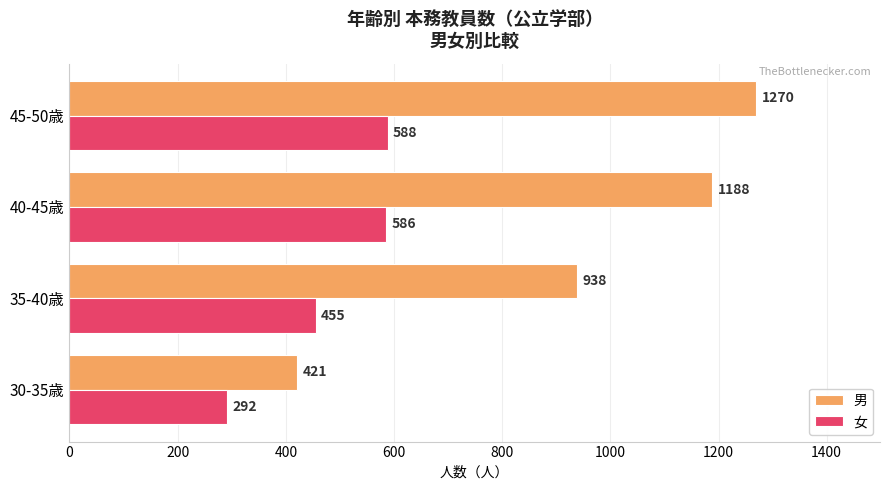

List the labels in order of 男 value, largest first.

45-50歳, 40-45歳, 35-40歳, 30-35歳